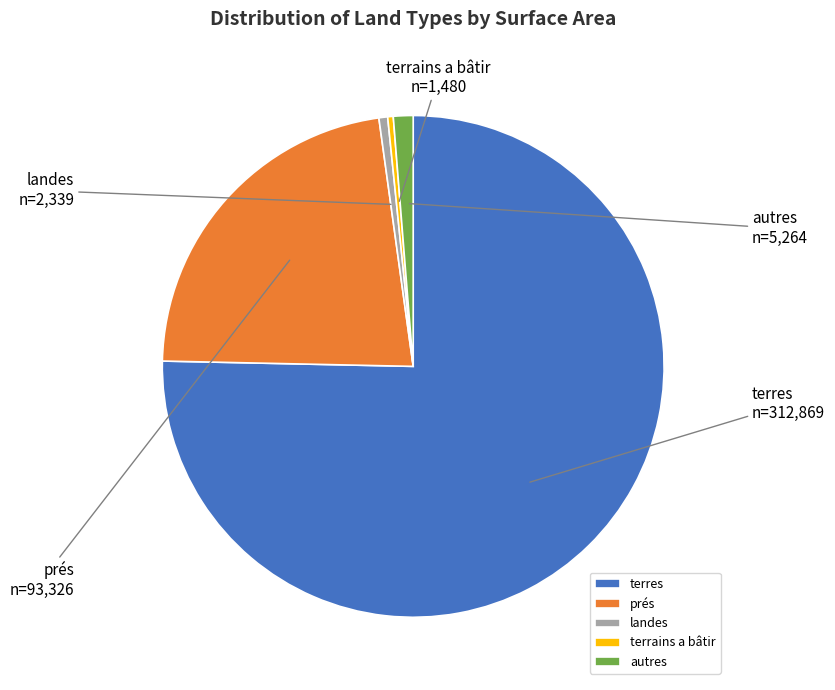

What is the ratio of the value at prés to the value at terres?

0.3